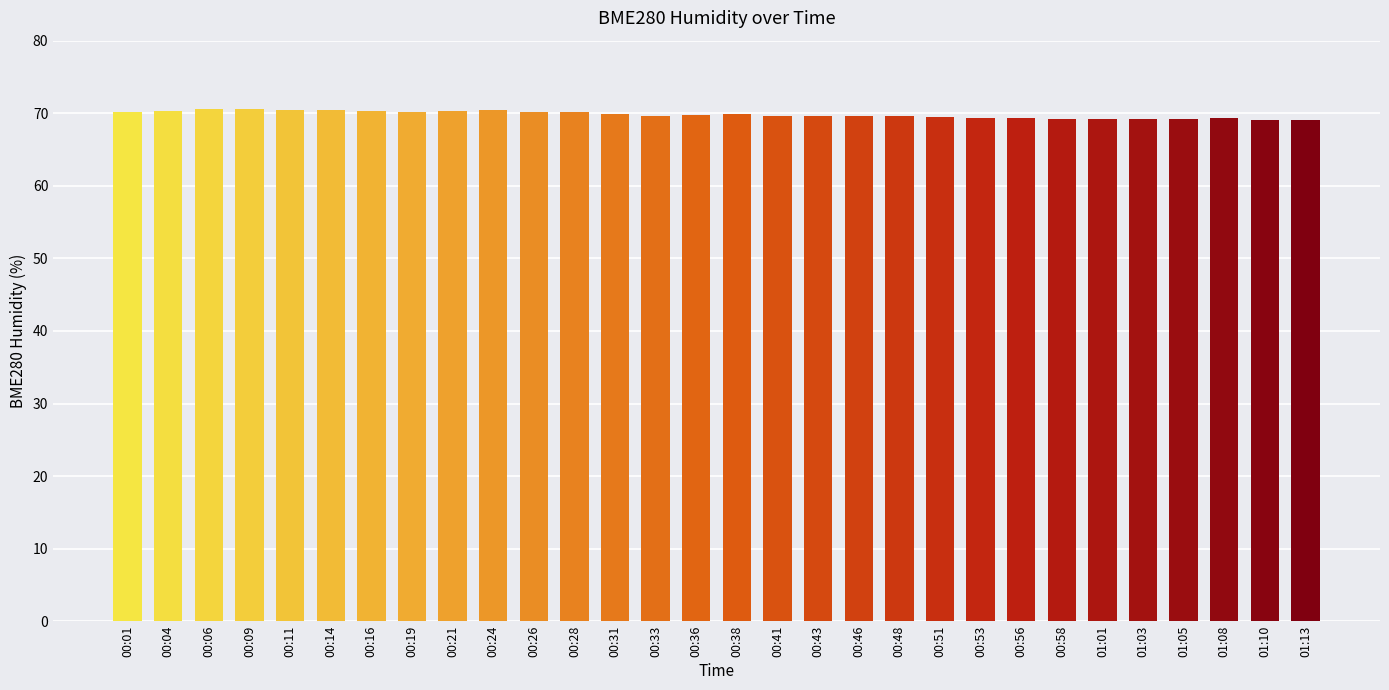

What is the difference between the values at 00:21 and 01:10?

1.2